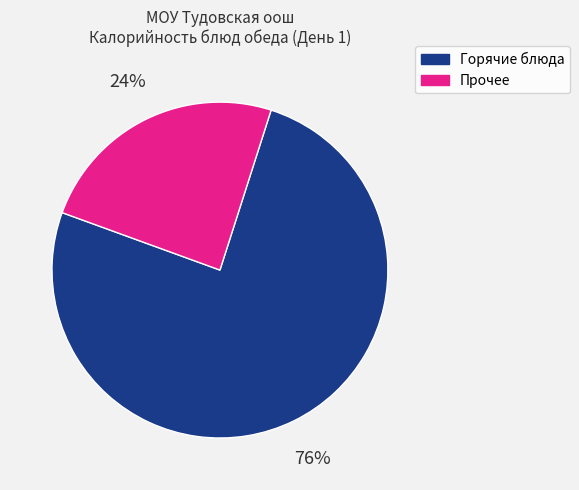

To the nearest percent, what is the average slice percentage?

50%